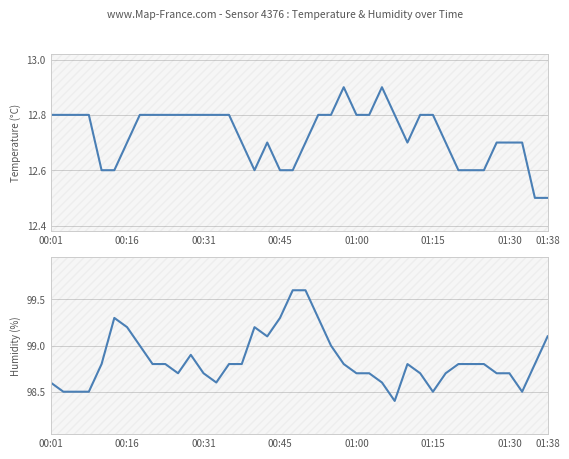

In temperature, how many points are higher than both neighbors (excluding endpoints)?

3